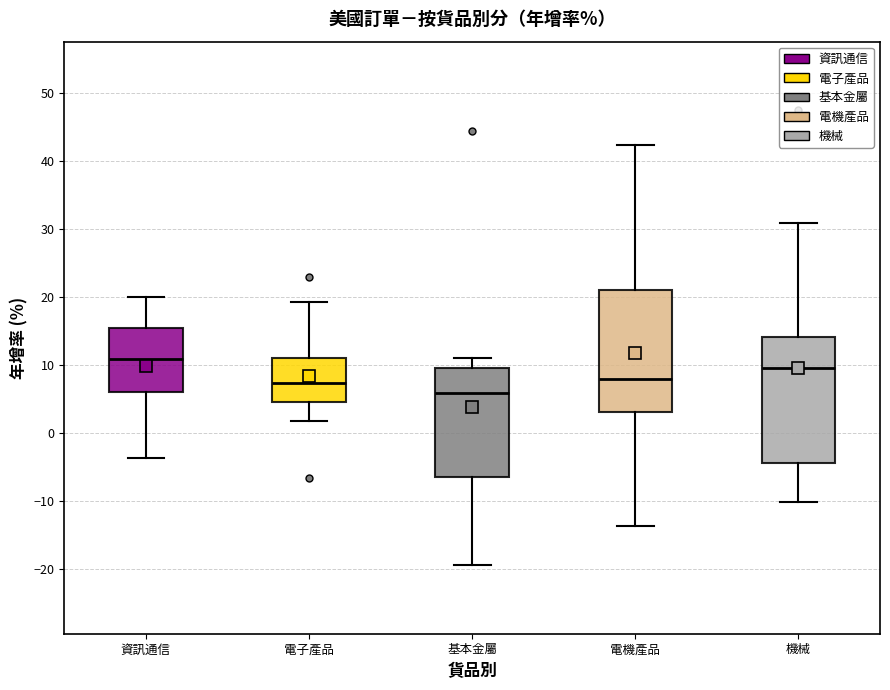

Reading left to right, read every box against the y-axis: the position of its median line, the range the box covers, and the ends of its whiskers. The values are not printed on the chart, so give them approximately, as read against the axis.

資訊通信: median 11, box 6 to 15, whiskers -4 to 20
電子產品: median 7, box 5 to 11, whiskers 2 to 19
基本金屬: median 6, box -6 to 10, whiskers -19 to 11
電機產品: median 8, box 3 to 21, whiskers -14 to 42
機械: median 10, box -4 to 14, whiskers -10 to 31